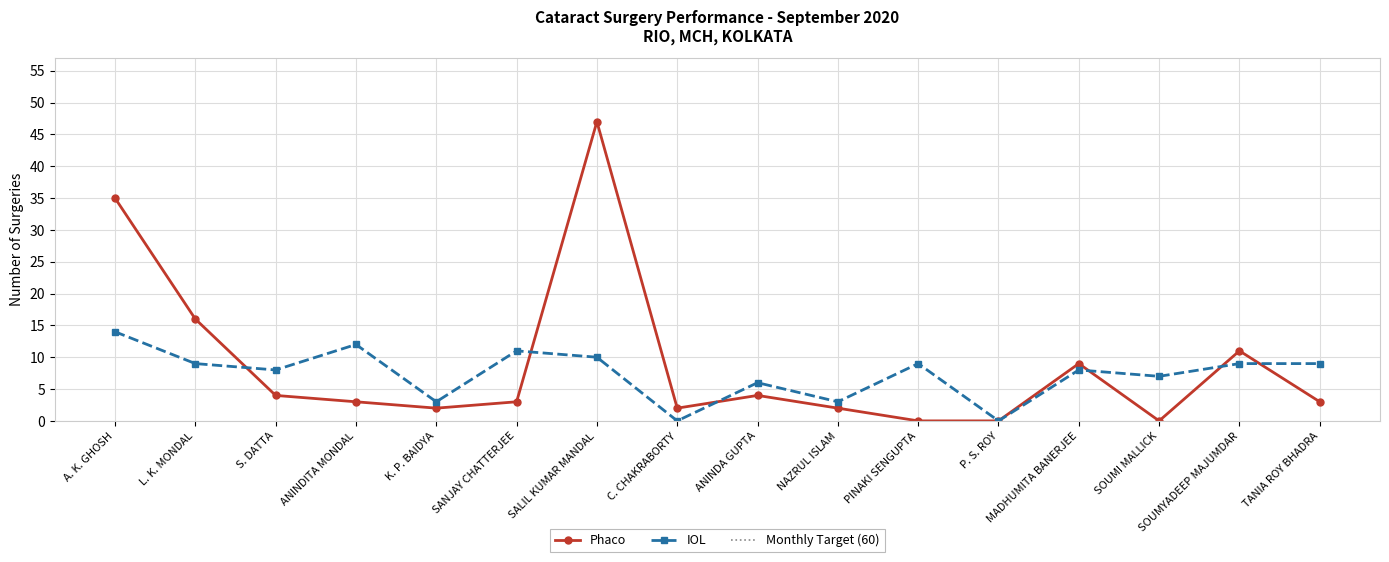

How many lines are shown in the chart?

2